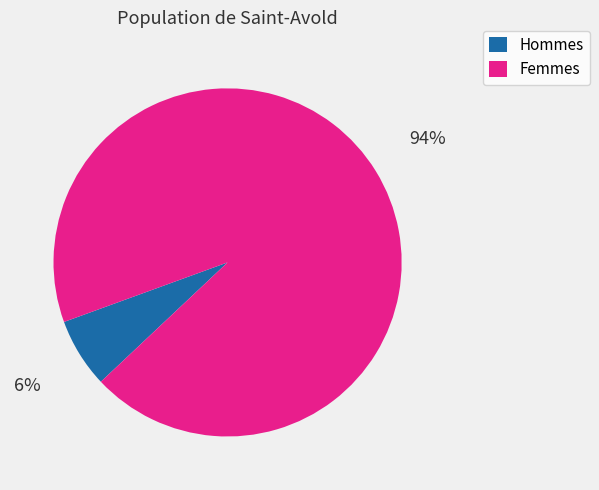

Which has a higher value, Hommes or Femmes?

Femmes